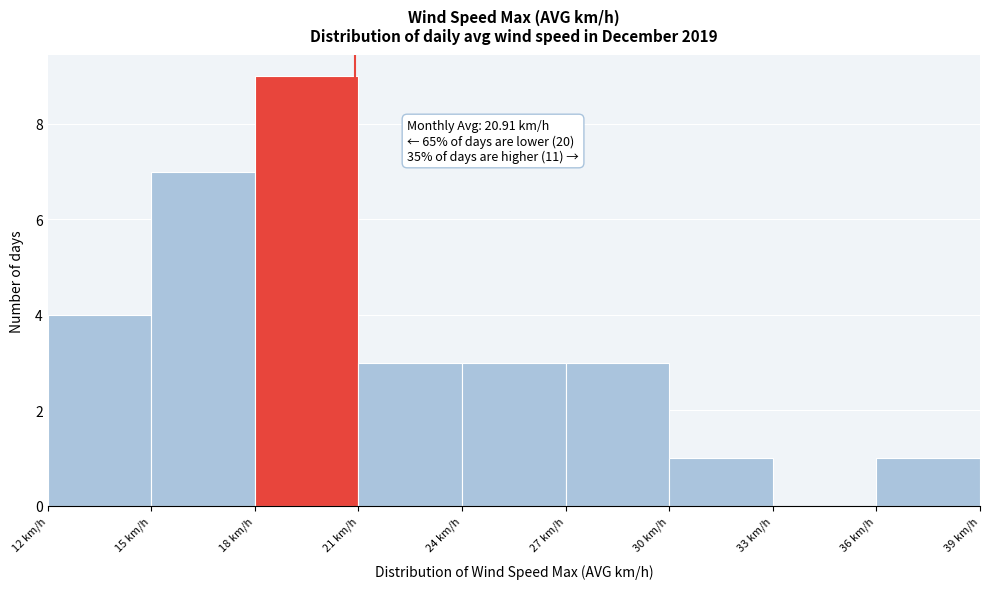

Over which range of the x-axis is the bar tallest?

18 to 21